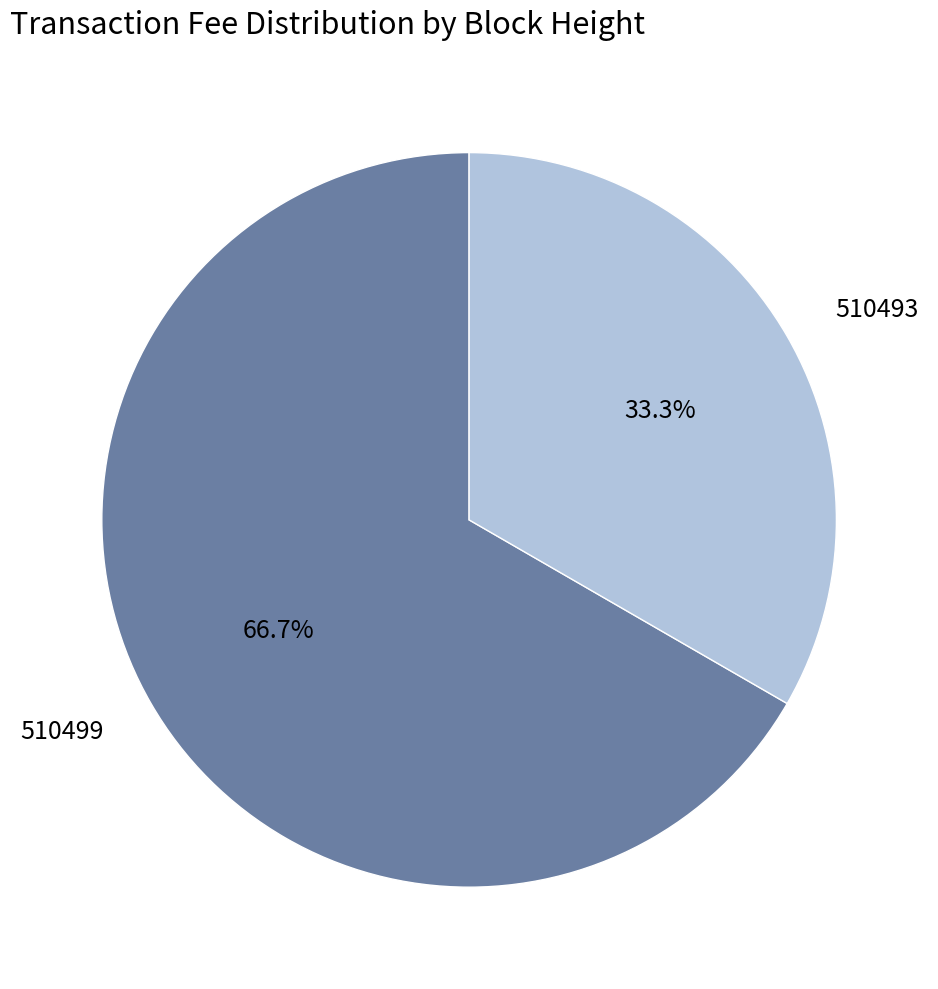

Count the number of slices in the pie.

2